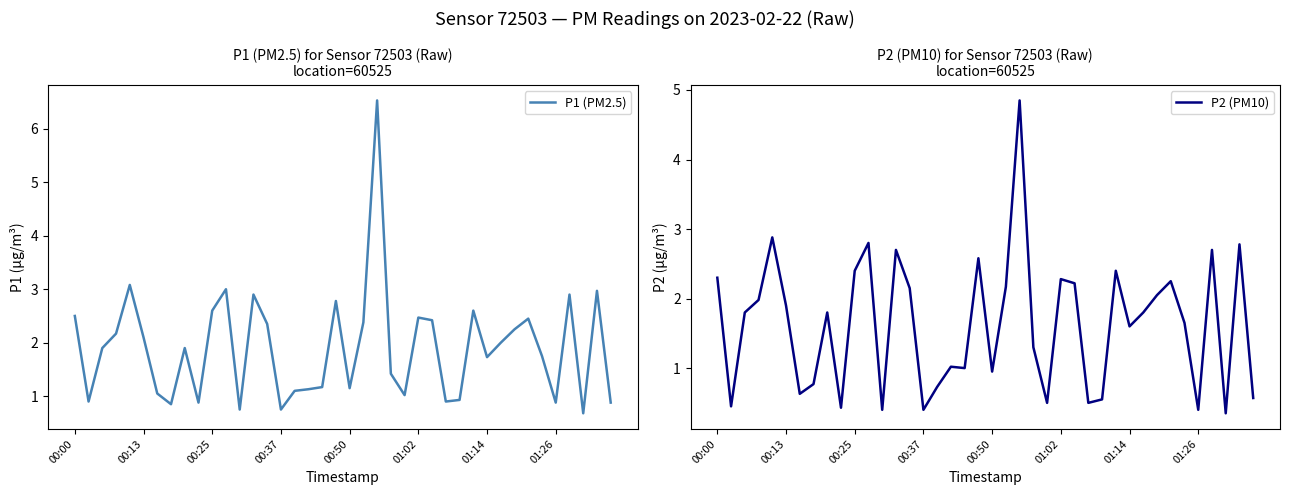

True or false: P1 (PM2.5) has more than 2 interior local peaks.

True